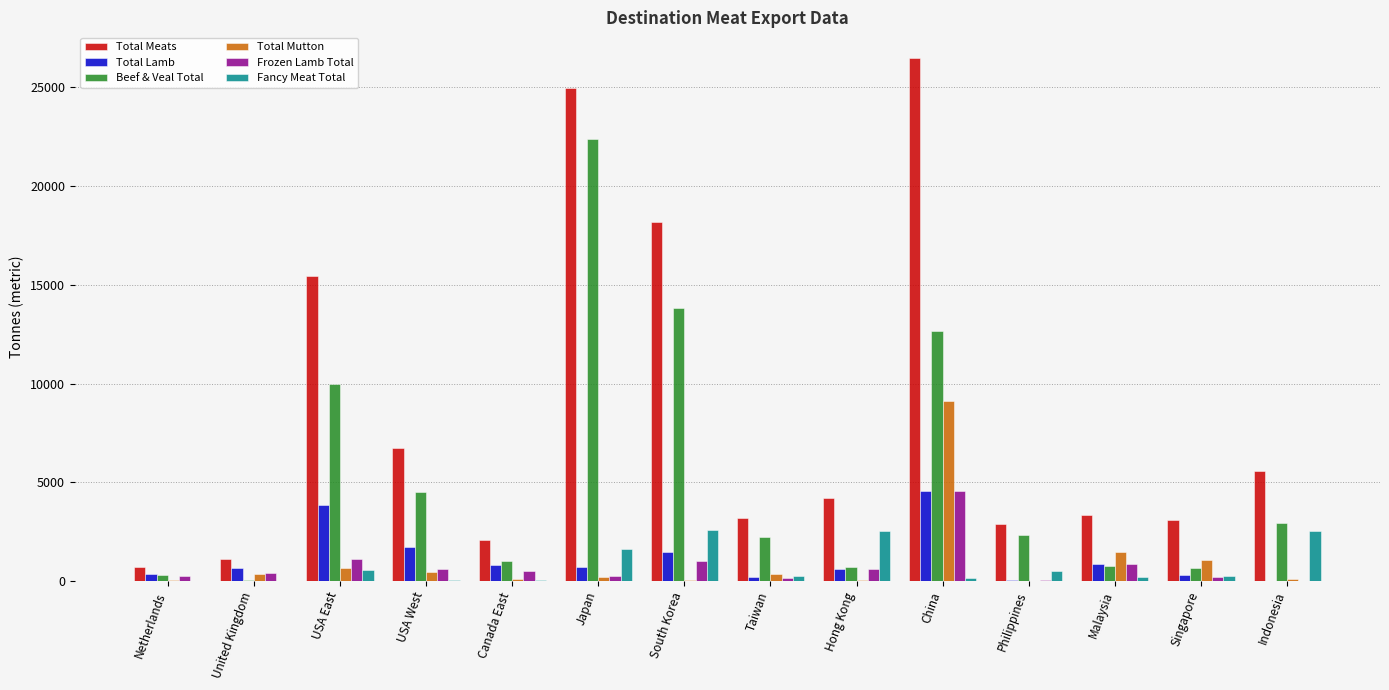

Which series has the largest total across all categories?

Total Meats